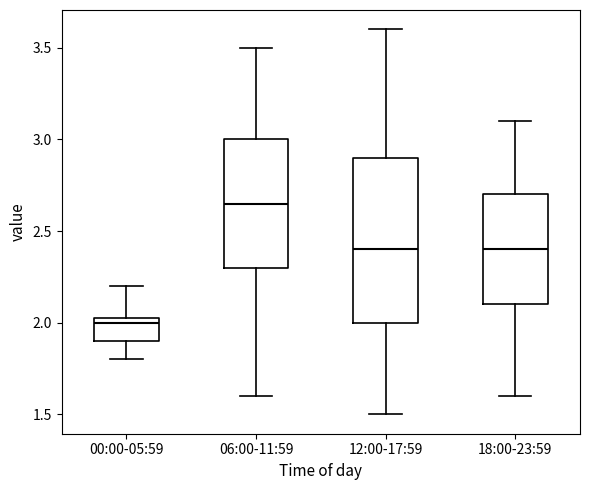

Where is the upper edge of the box for 06:00-11:59 on the y-axis? The values are not printed on the chart, so give them approximately, as read against the axis.

3.00